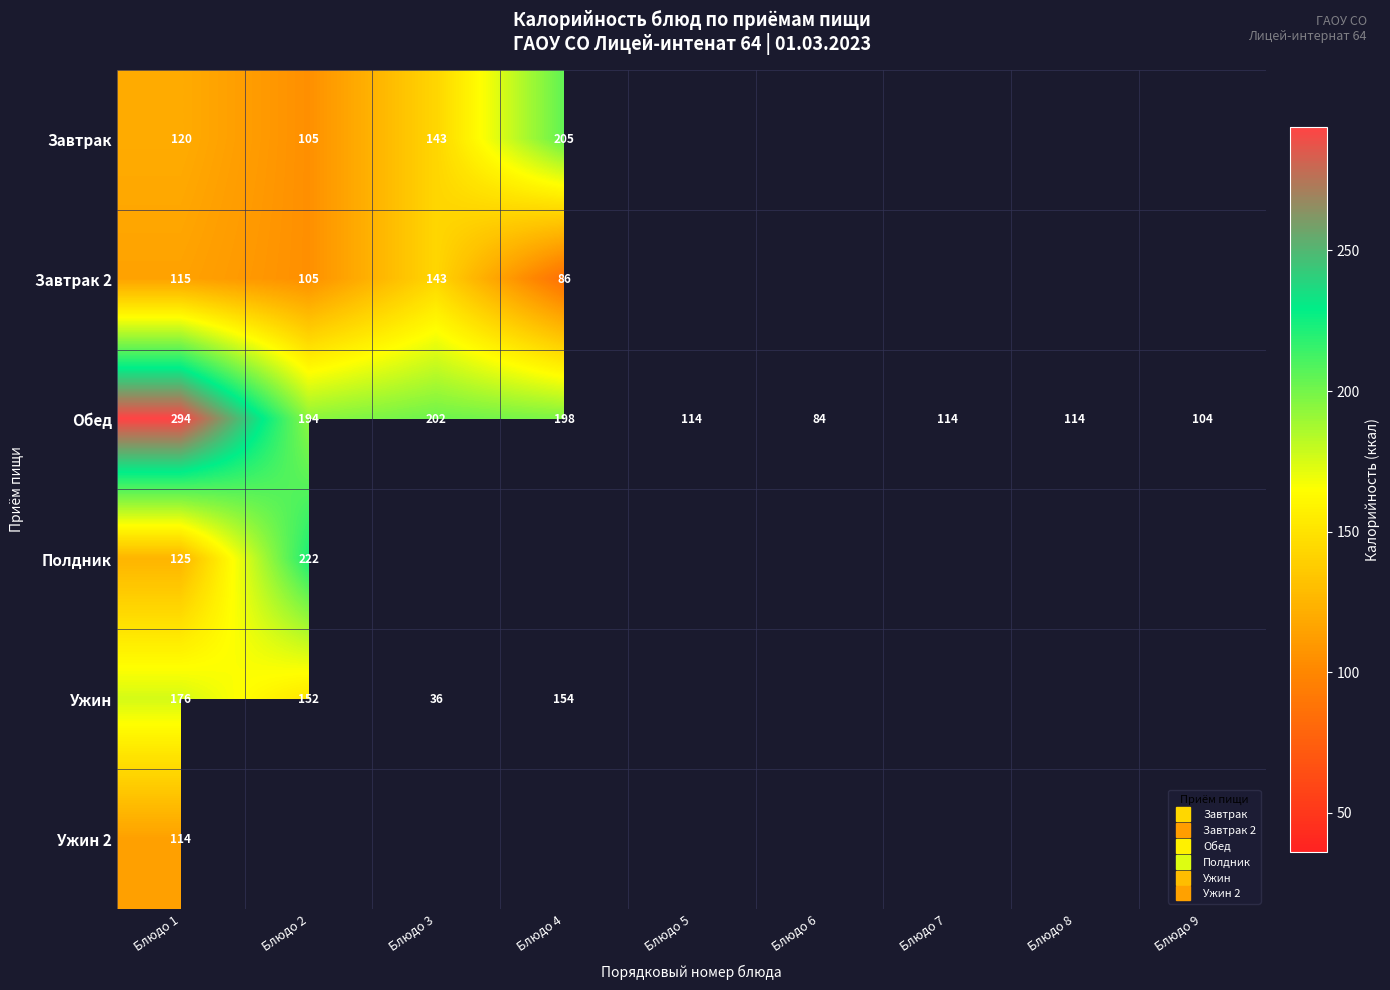

What is the approximate value of Обед at Блюдо 5?

114.0